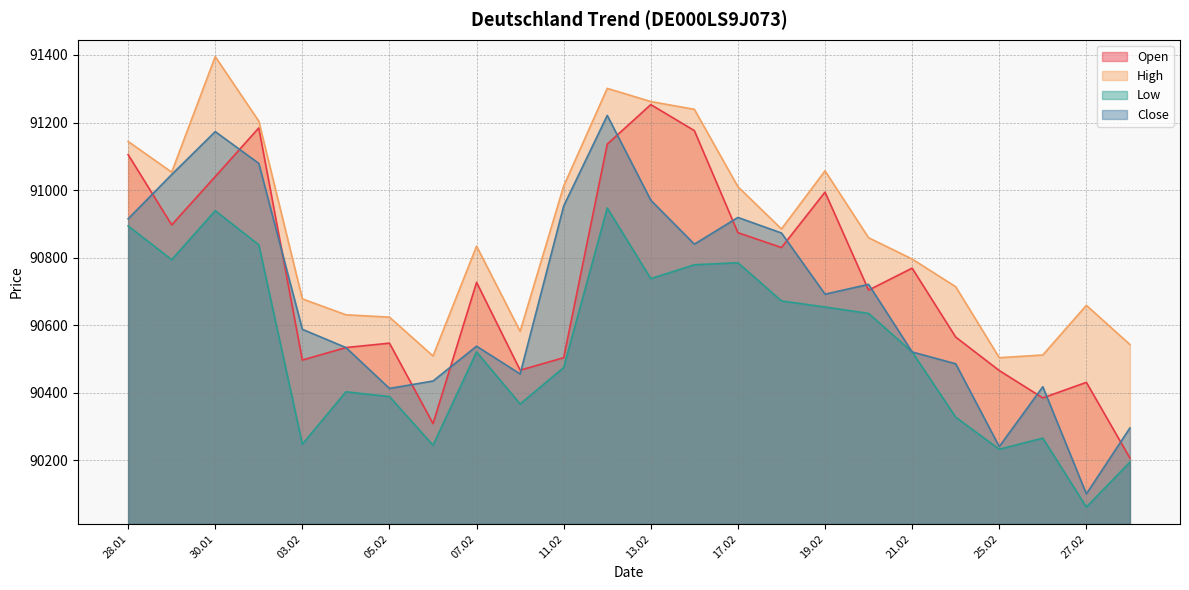

At which label does Open first exceed 90727?

28.01